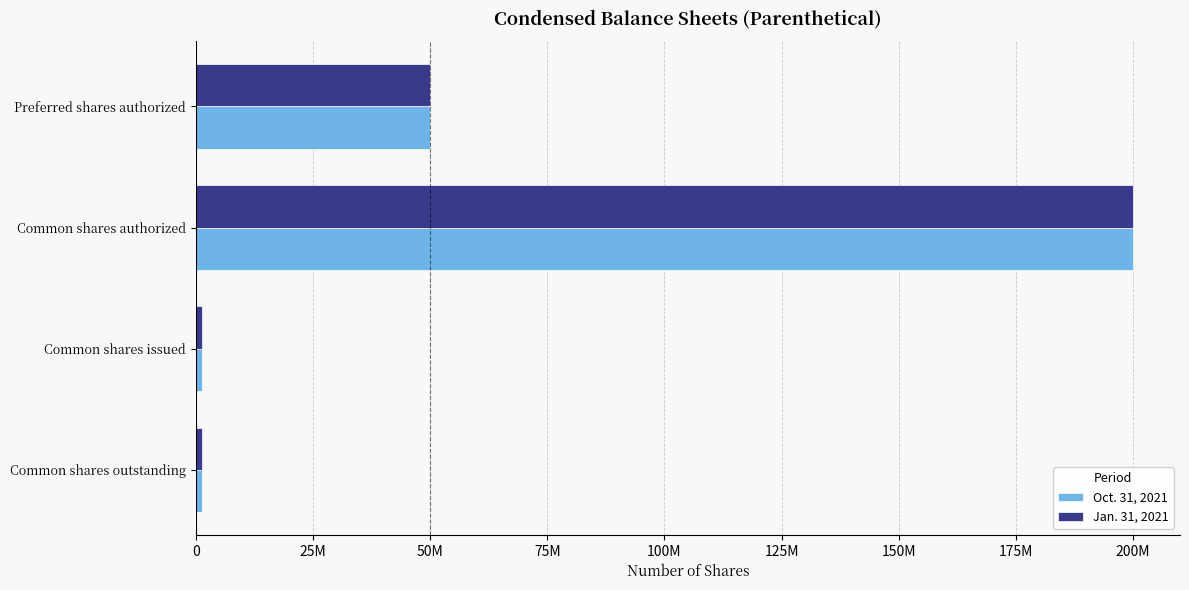

What are all the series names shown in the legend?

Oct. 31, 2021, Jan. 31, 2021